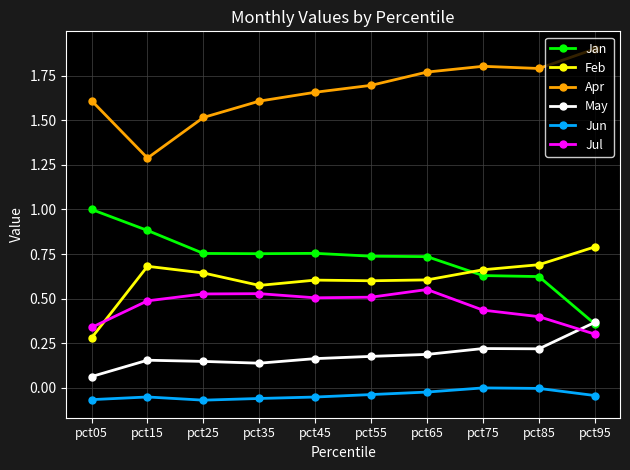

What is the total value across all series at pct95?

3.7